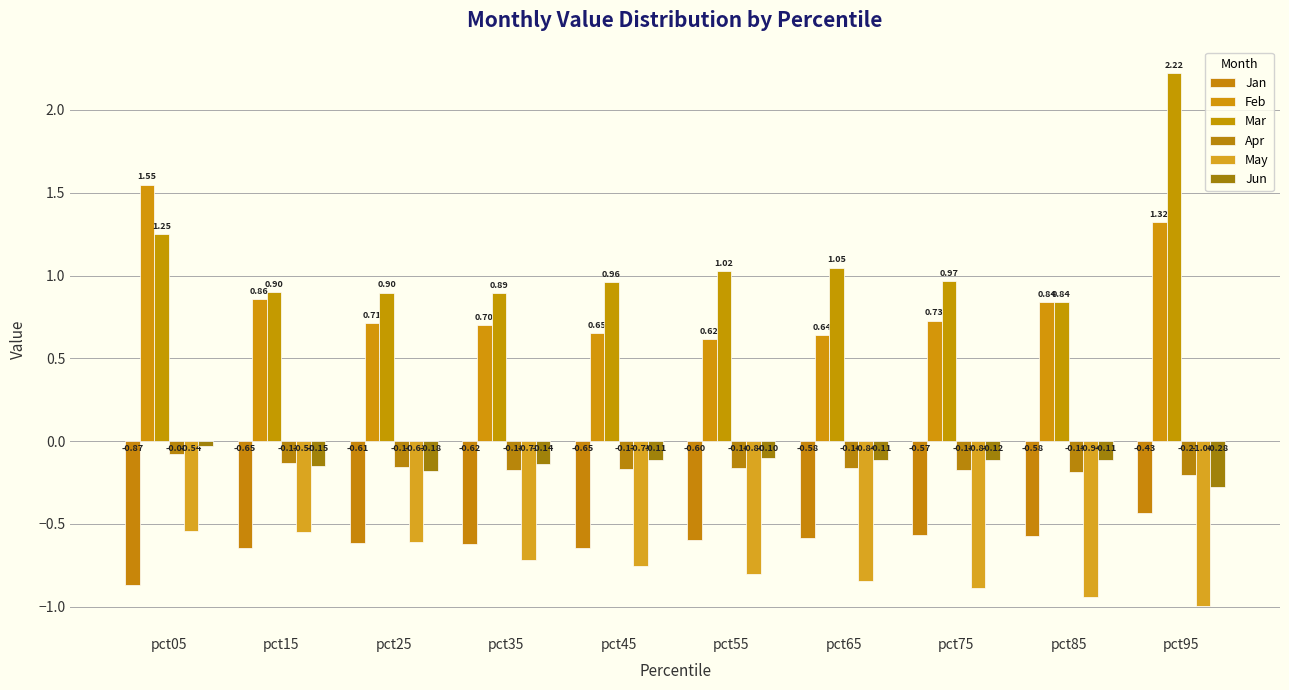

What is the difference between the maximum and second lowest values in the May series?

0.4